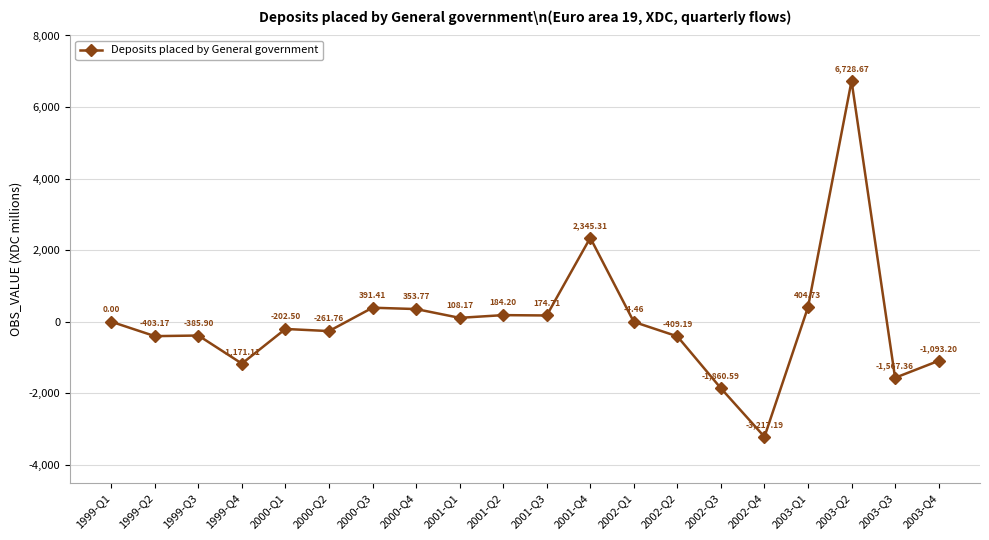

Where does the data first go above -4?

1999-Q1